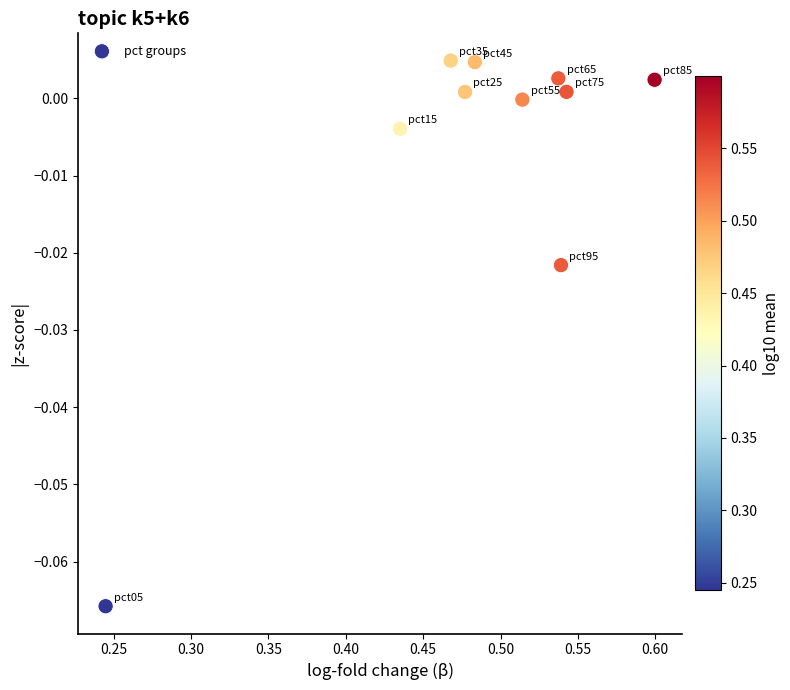

What is the range of X values (max minus min)?

0.4